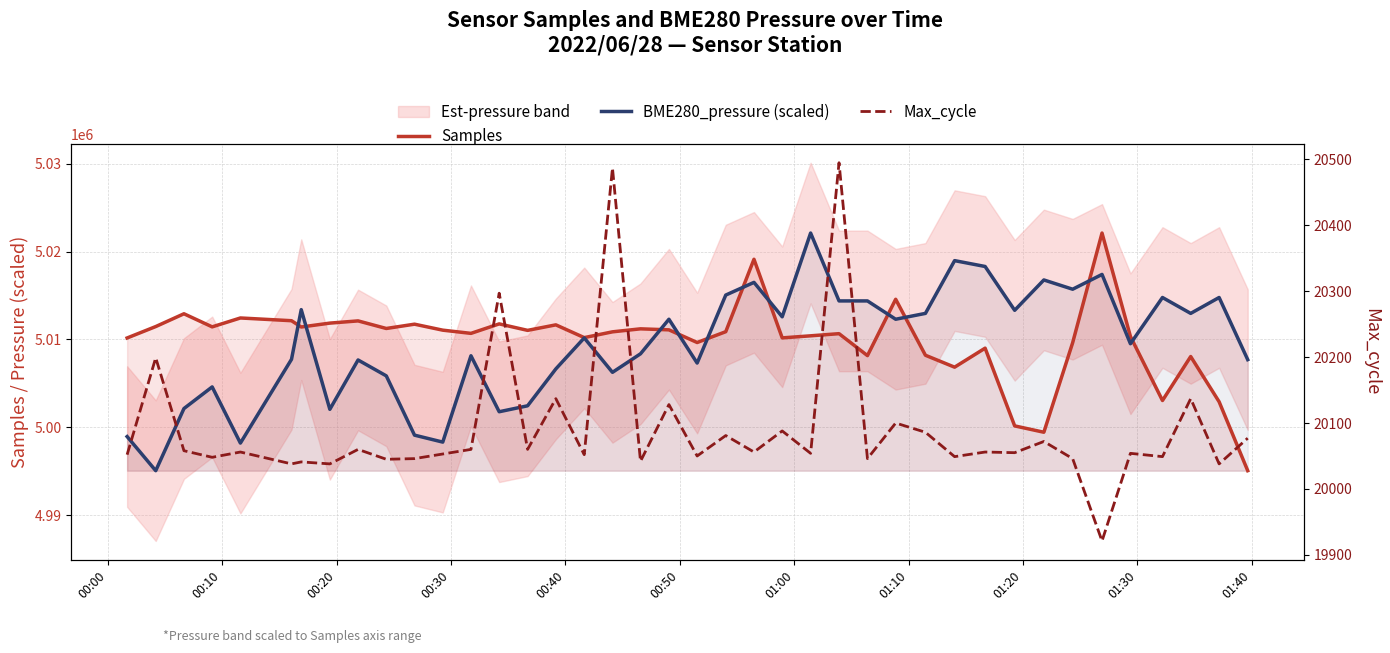

The Max_cycle series shows 26389.1 at 16. True or false?

False